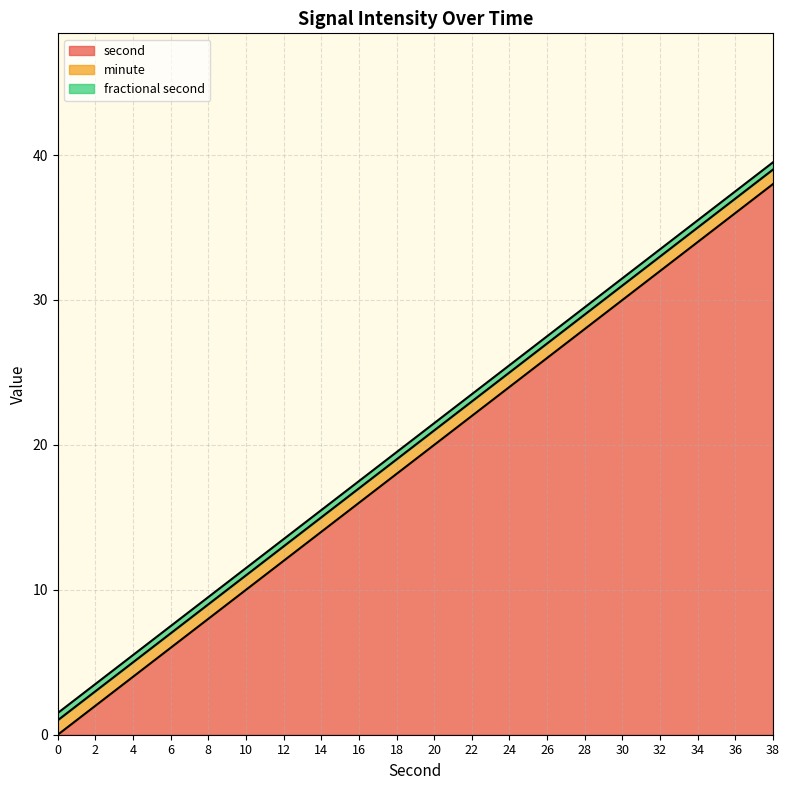

What is the highest value of the second series?

38.0